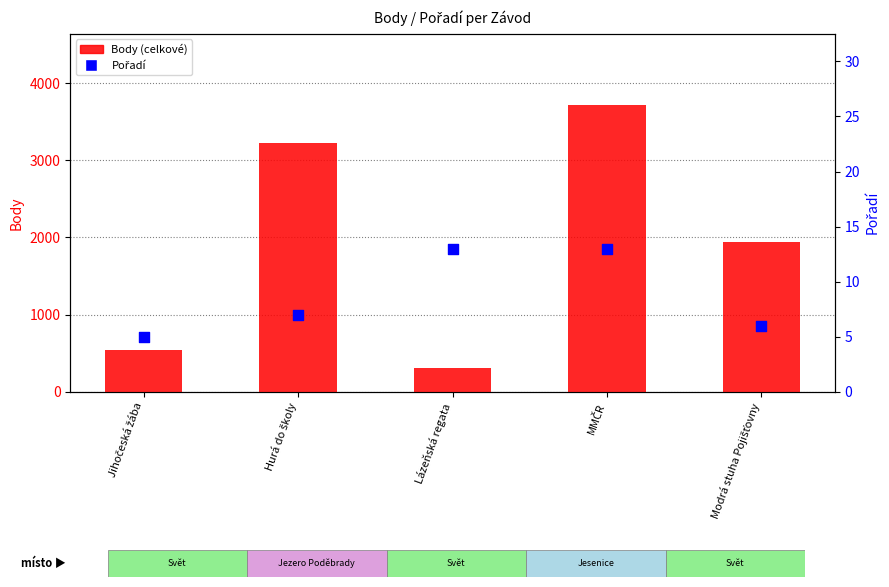

Is the value of Body (celkové) at Hurá do školy greater than the value of Pořadí at Hurá do školy?

Yes